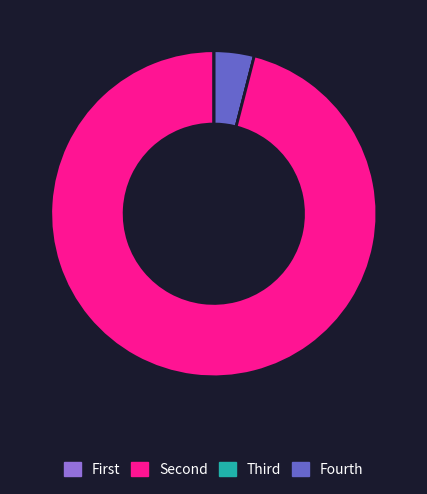

Does any single category account for the majority?

Yes